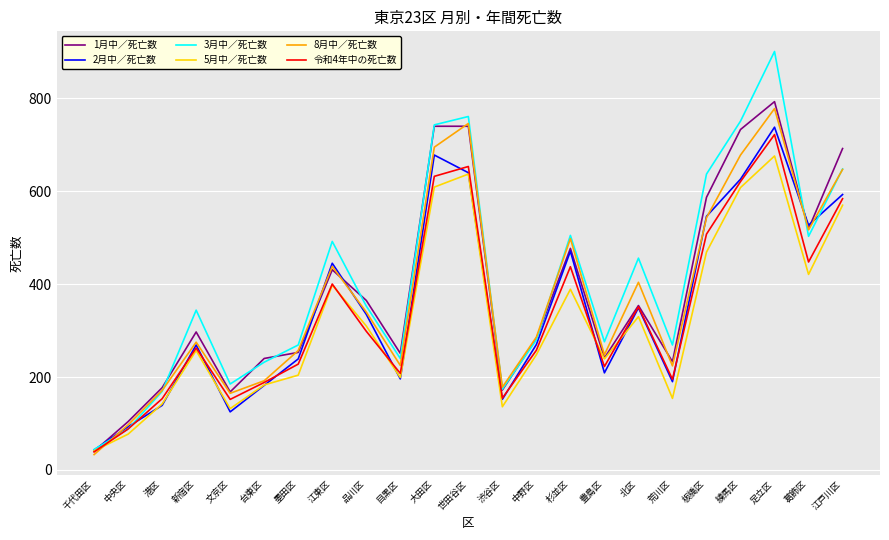

At which category does 2月中／死亡数 reach its first local peak?

新宿区